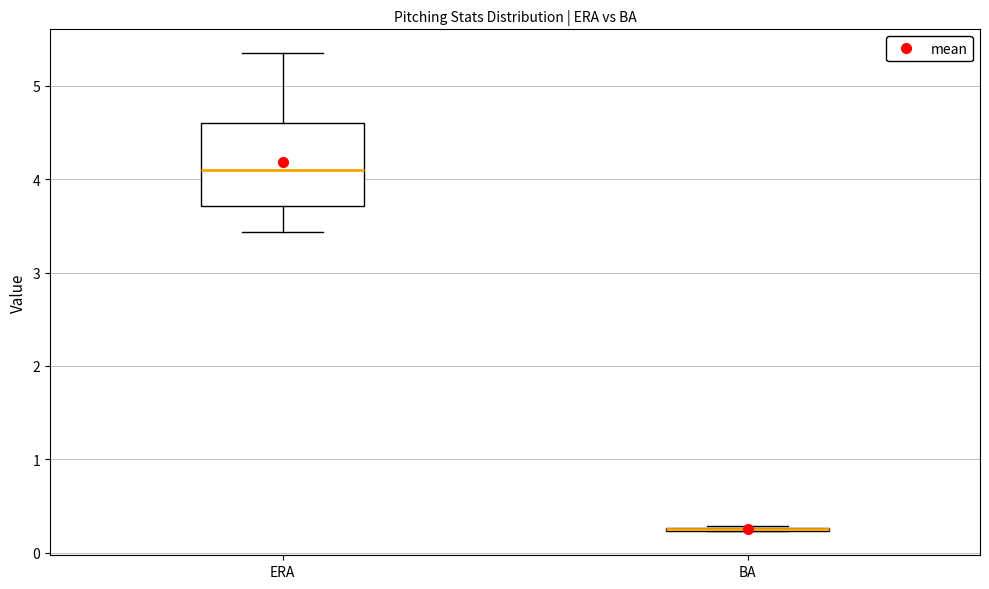

Reading left to right, read every box against the y-axis: the position of its median line, the range the box covers, and the ends of its whiskers. The values are not printed on the chart, so give them approximately, as read against the axis.

ERA: median 4.1, box 3.7 to 4.6, whiskers 3.4 to 5.4
BA: box collapsed to a line at 0.2, whiskers 0.2 to 0.3